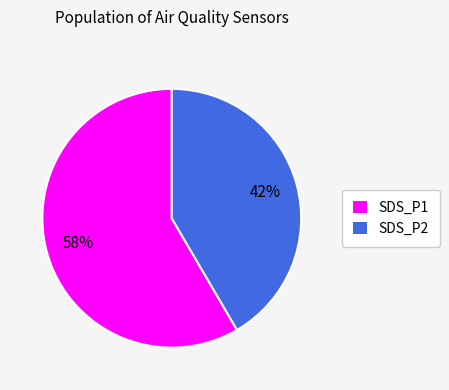

Rank the categories by value from lowest to highest.

SDS_P2, SDS_P1